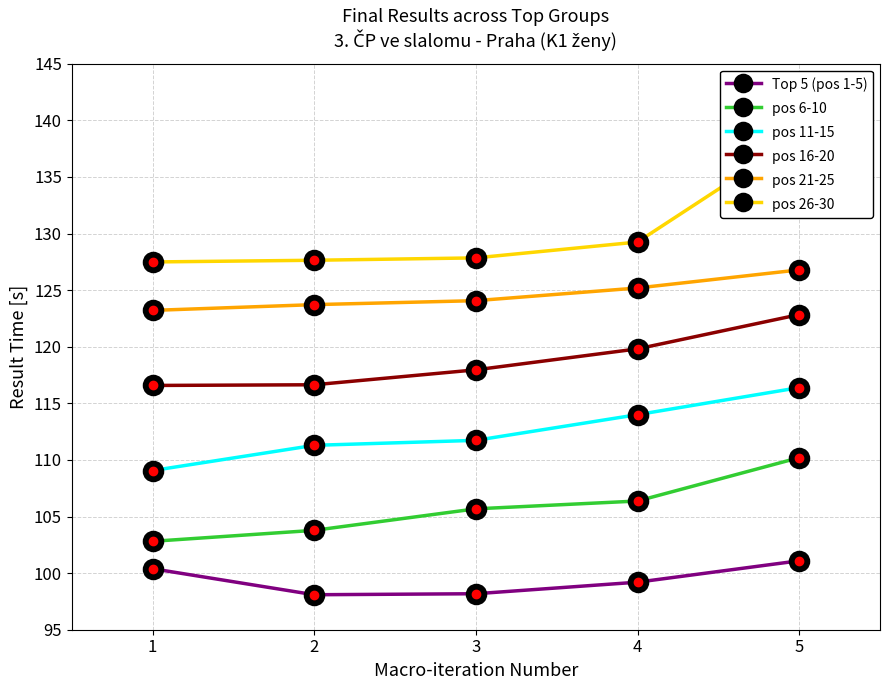

True or false: pos 6-10 and Top 5 (pos 1-5) cross at least once.

False